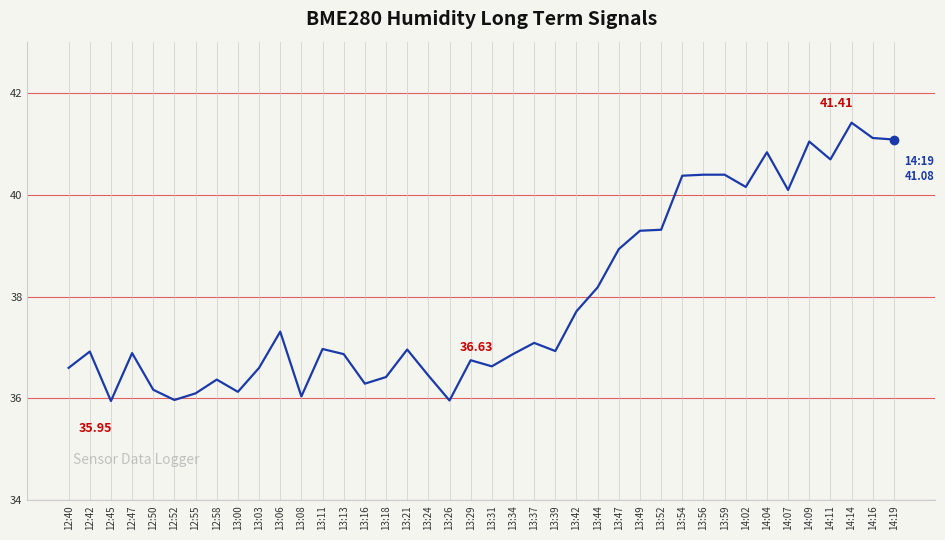

The chart shows a value of 36.8 at 13:29. True or false?

True